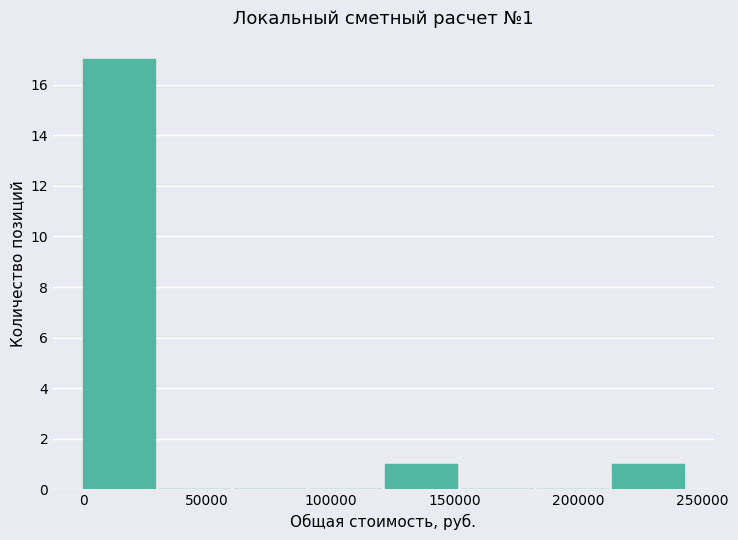

Which range on the x-axis has the tallest bar?

0 to 30000